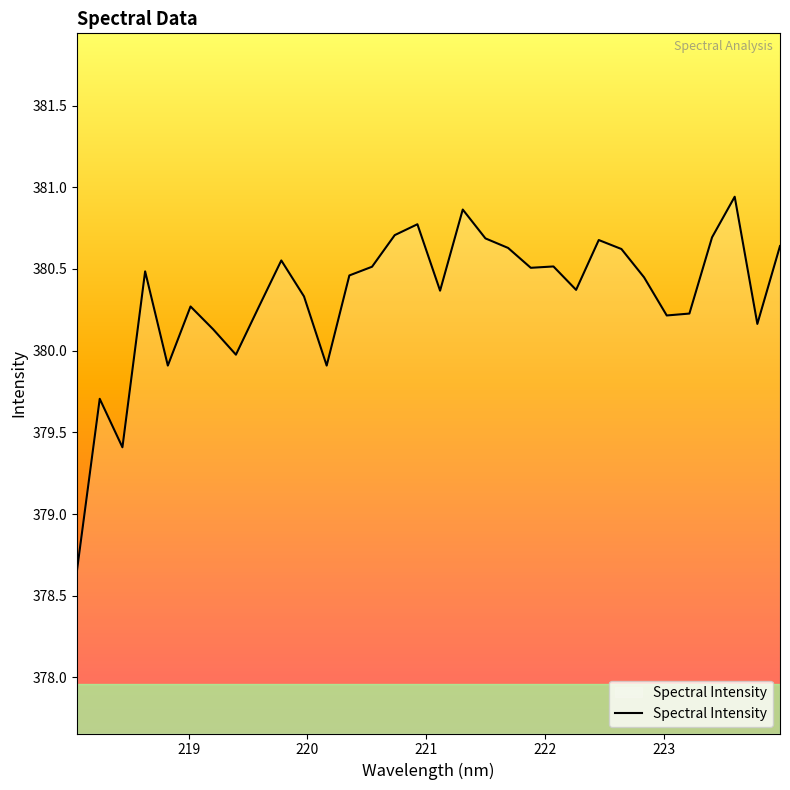

How many lines are shown in the chart?

1